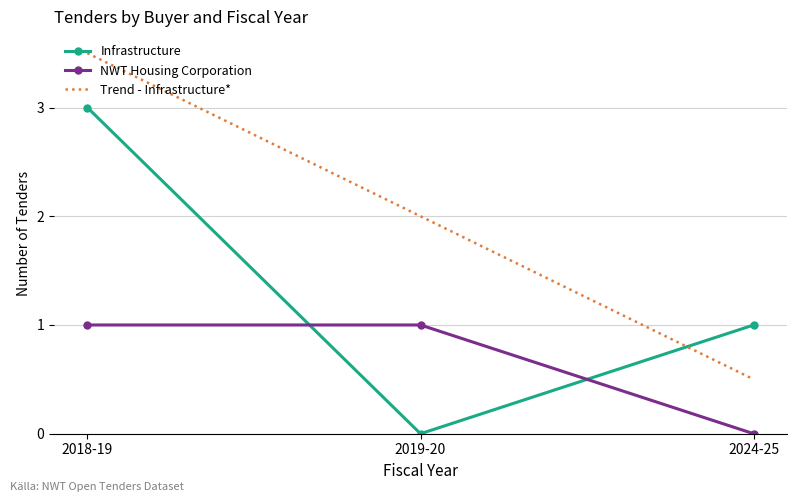

What is the difference between the highest and lowest values at 2019-20?

2.0